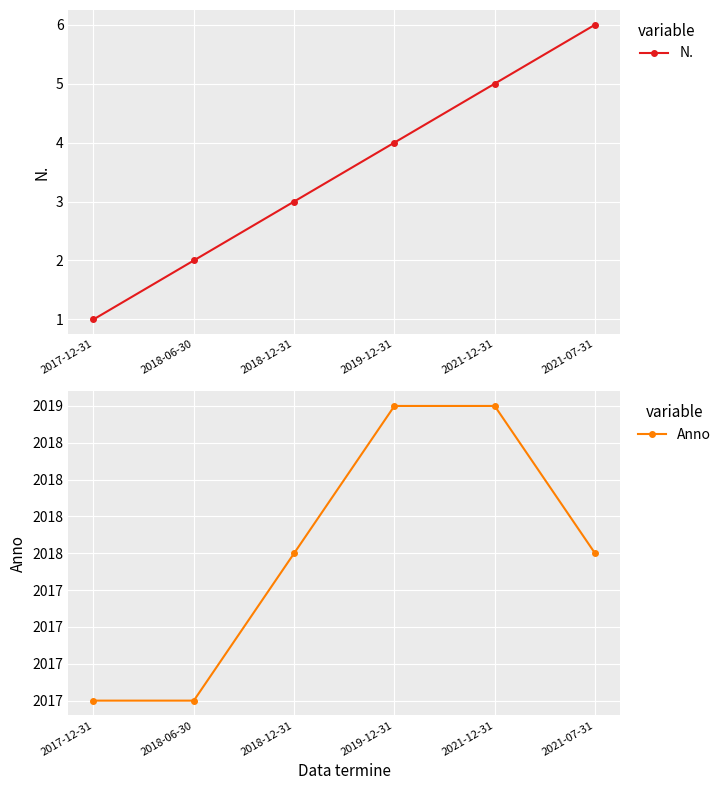

What is the difference between the highest and lowest values at 2018-06-30?

2015